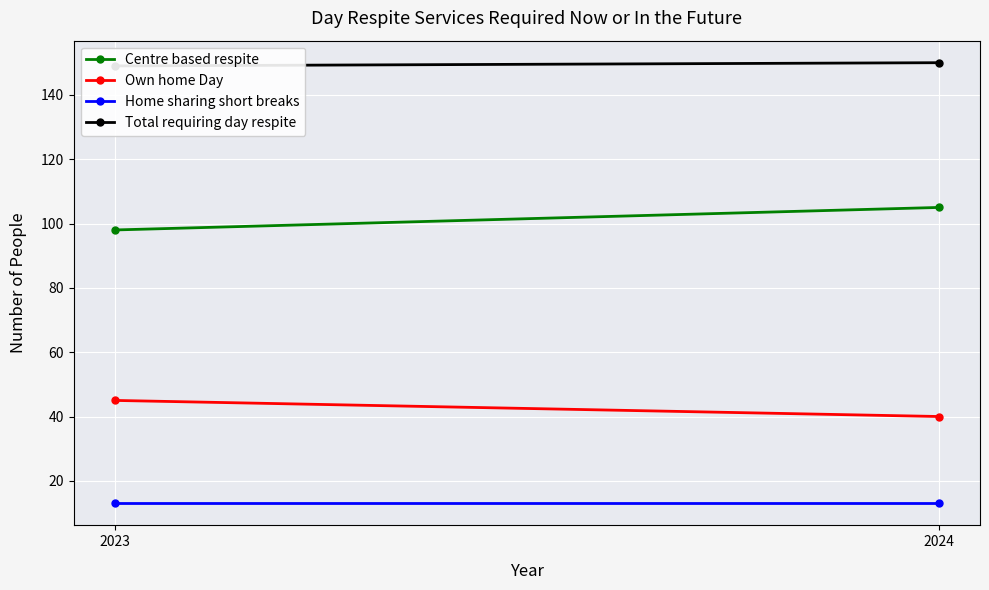

How many lines are shown in the chart?

4